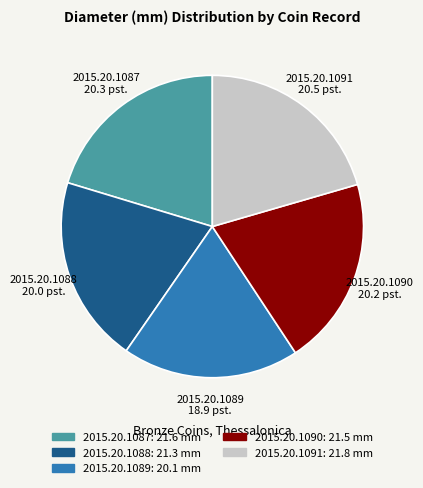

Is 2015.20.1087 the majority of the pie?

No